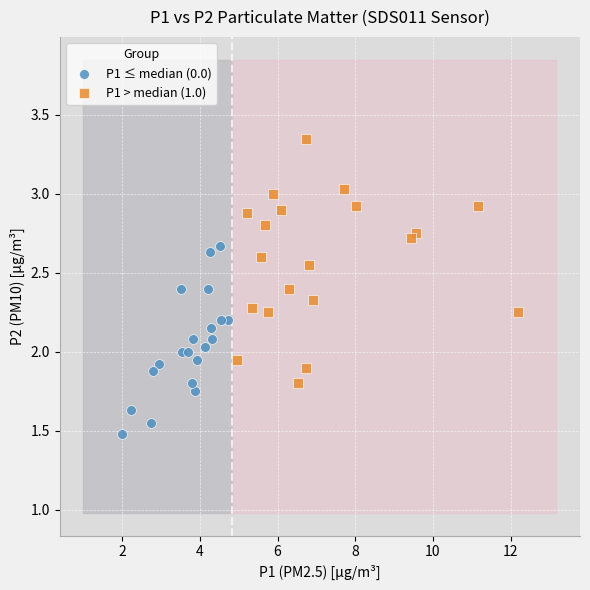

Which series reaches the maximum Y coordinate?

P1 > median (1.0)